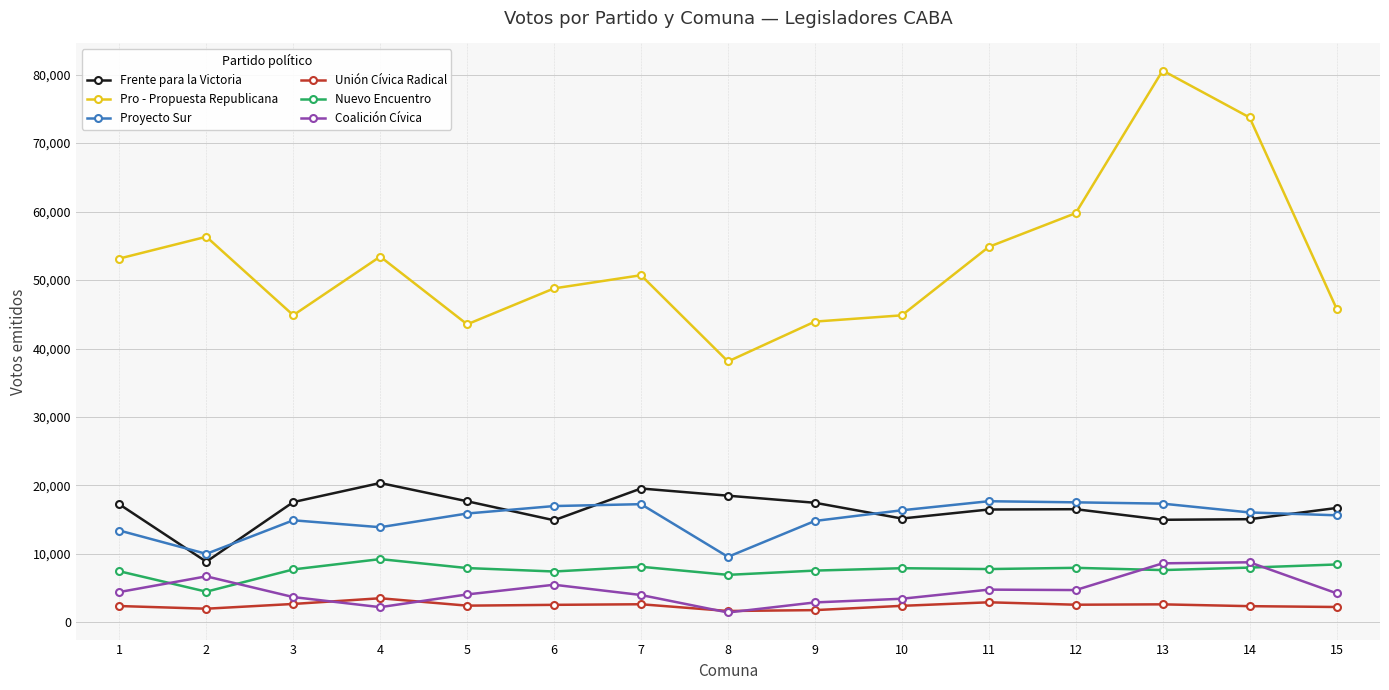

Which series has the widest spread of values?

Pro - Propuesta Republicana